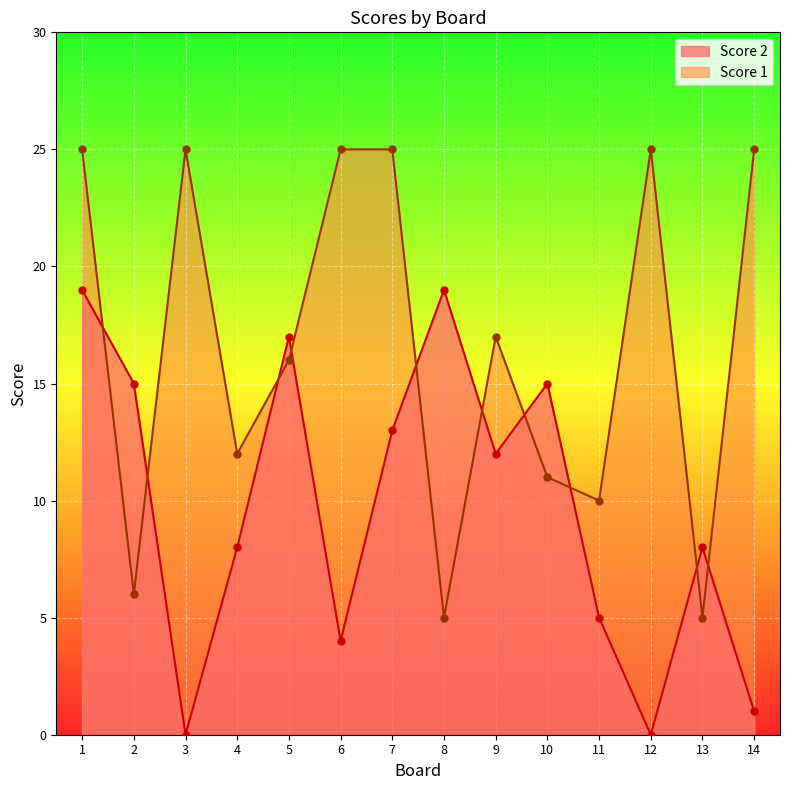

What is the value of the Score 1 point at the 9th from the left?

17